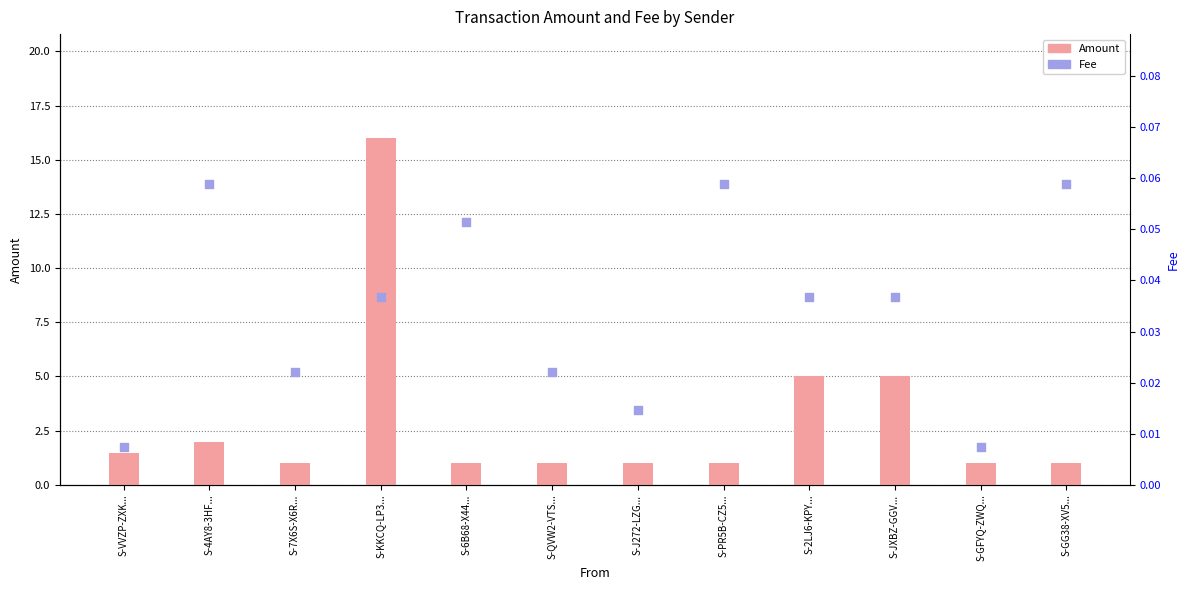

Which series reaches the minimum Y coordinate?

Fee